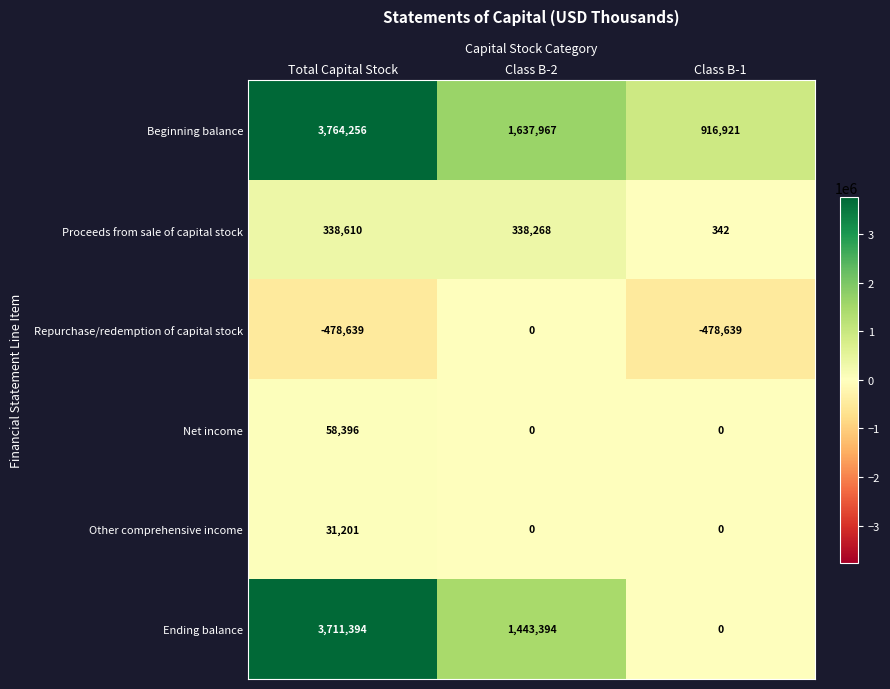

What is the maximum value shown in the chart?

3764256